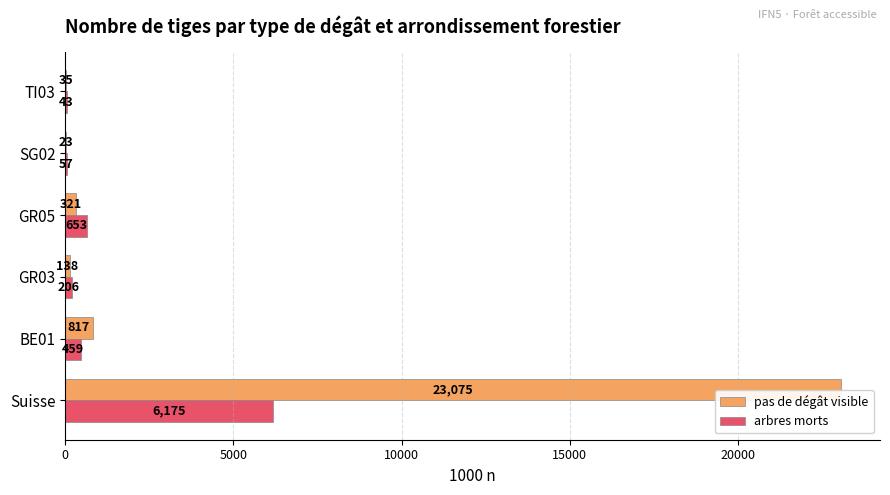

The value of arbres morts at TI03 is 43. True or false?

True